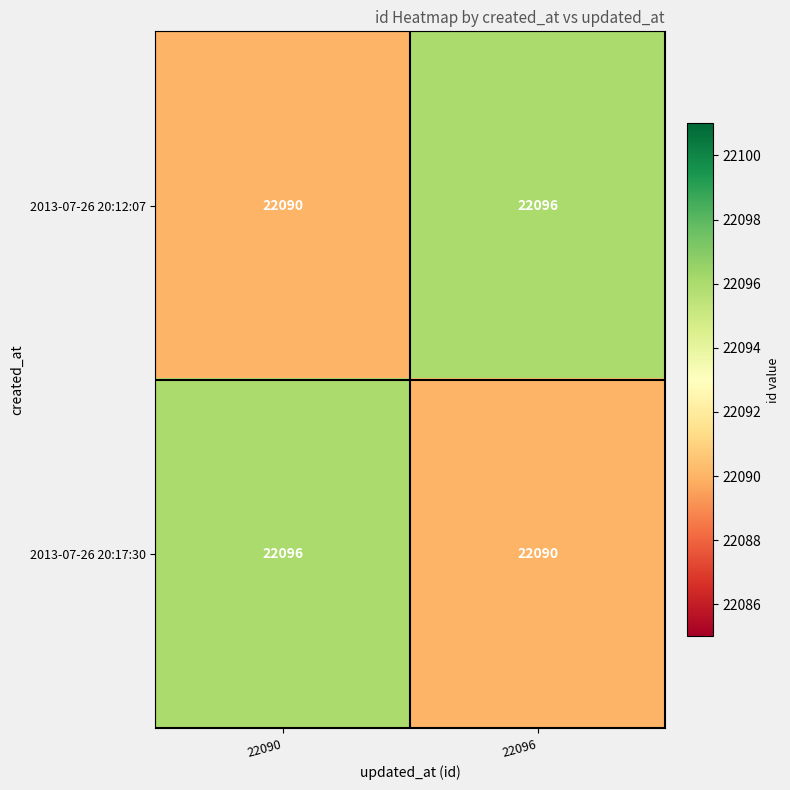

What is the spread (max minus min) of values at 22096?

6